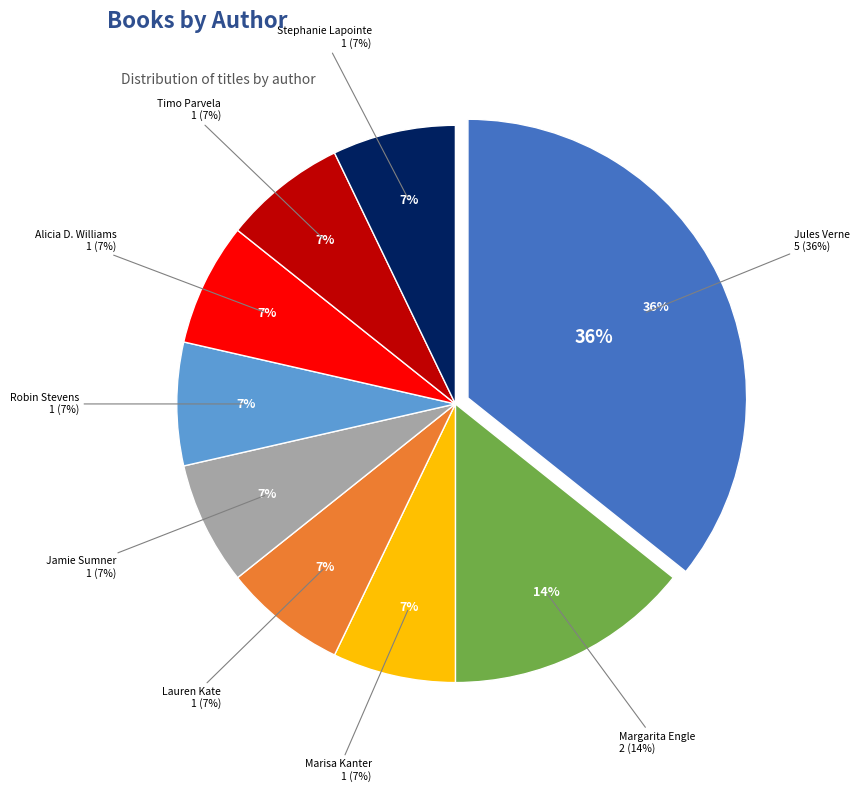

How many segments does this pie chart have?

9